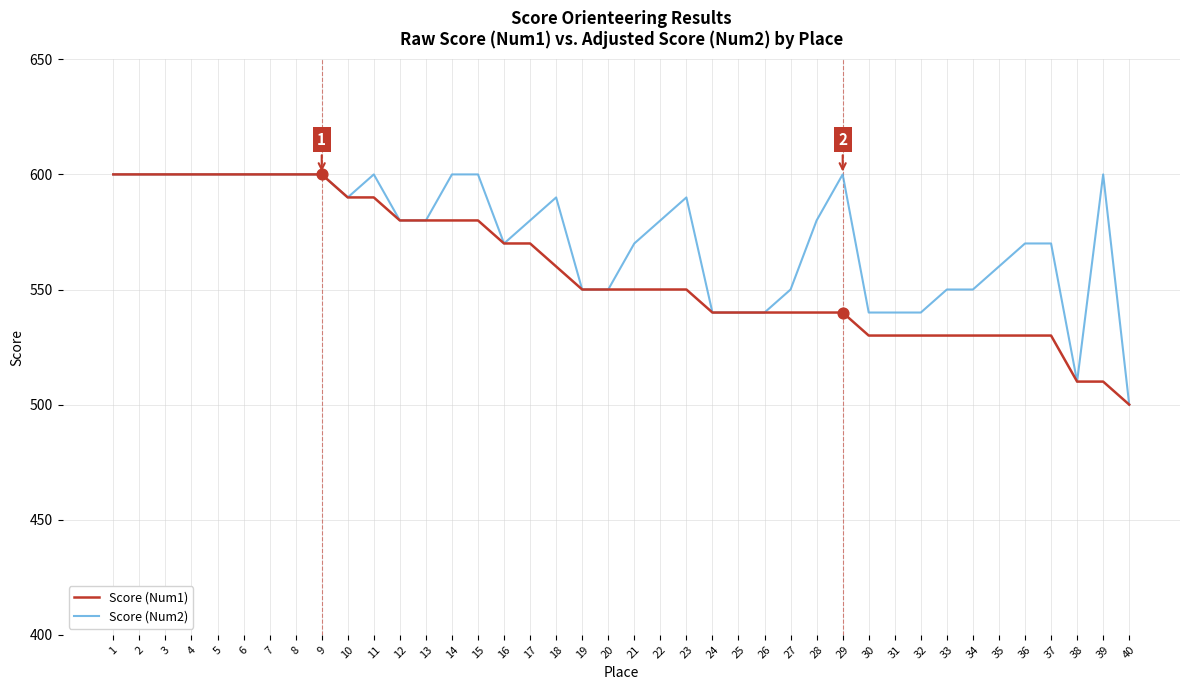

At how many categories does at least one series exceed 538?

38